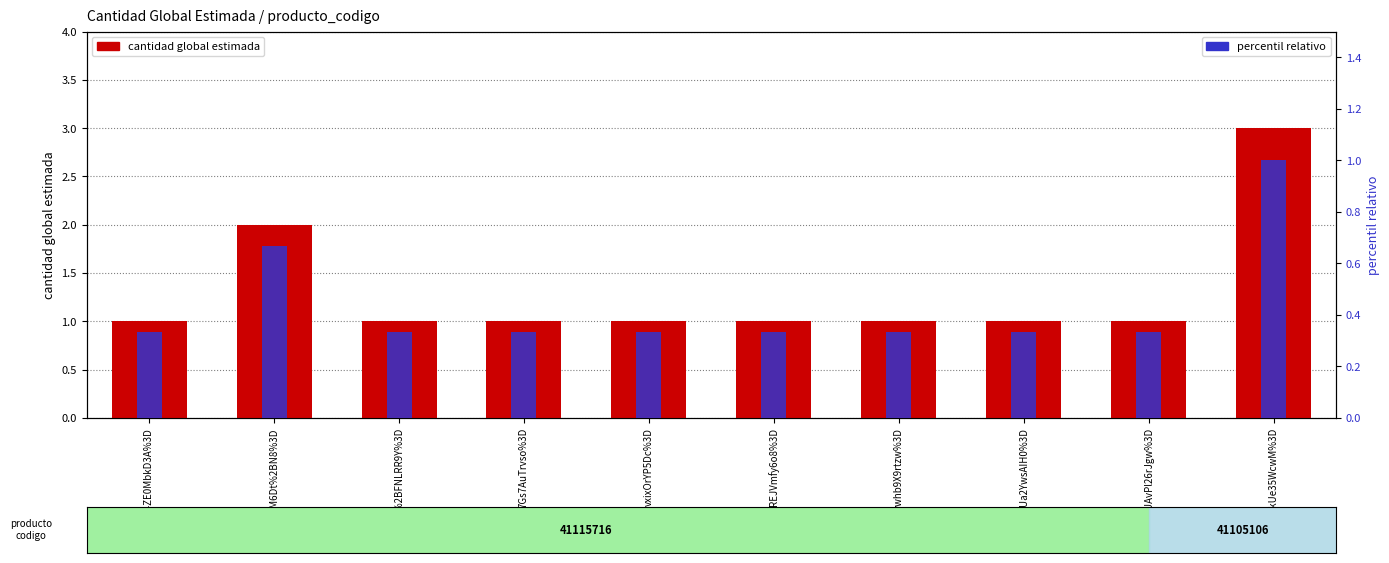

At vxixOrYP5Dc%3D, list the series in order from largest to smallest.

cantidad global estimada, percentil relativo